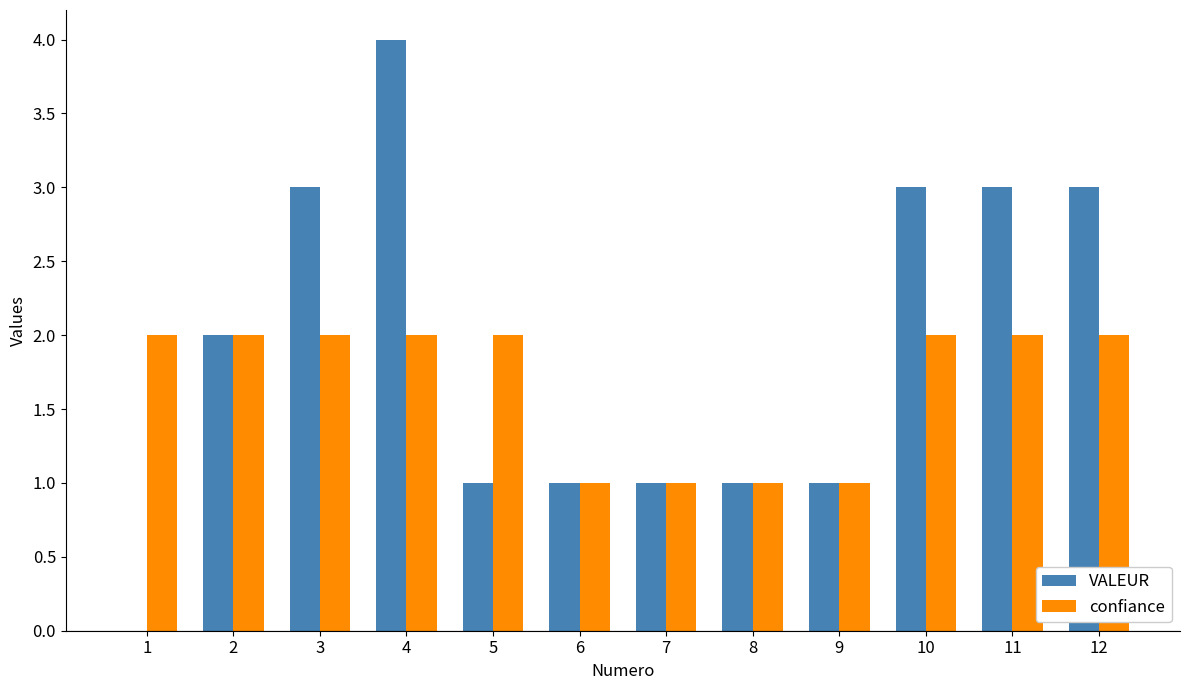

Reading left to right, extract all data points from this chart.

VALEUR: 0	2	3	4	1	1	1	1	1	3	3	3
confiance: 2	2	2	2	2	1	1	1	1	2	2	2